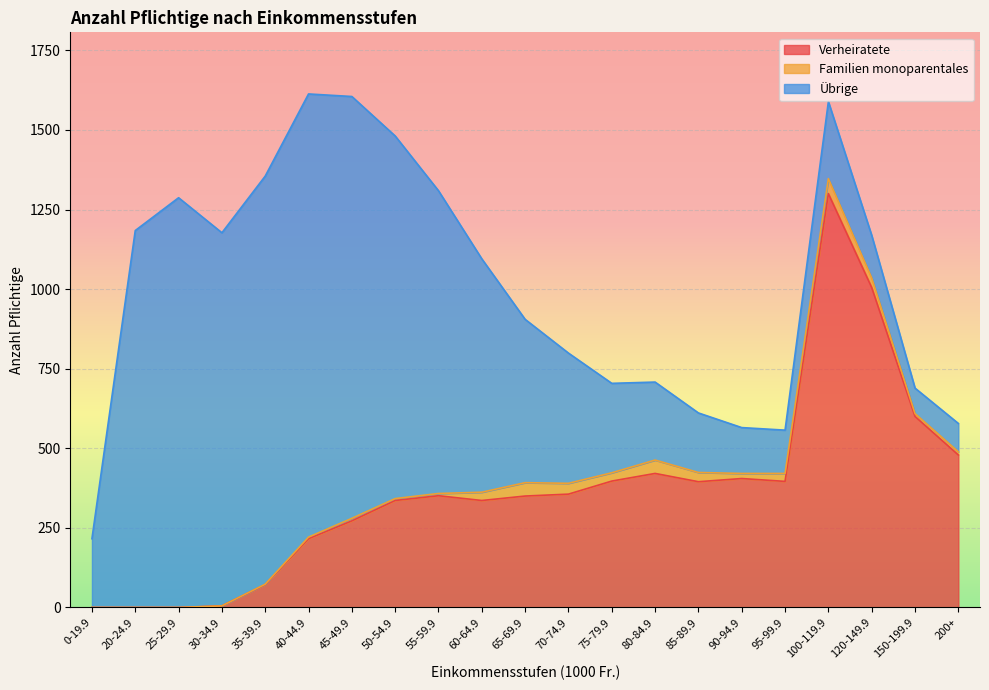

Reading left to right, extract all data points from this chart.

Verheiratete: 0-19.9=0	20-24.9=0	25-29.9=0	30-34.9=5	35-39.9=72	40-44.9=216	45-49.9=272	50-54.9=336	55-59.9=351	60-64.9=336	65-69.9=350	70-74.9=356	75-79.9=397	80-84.9=421	85-89.9=395	90-94.9=405	95-99.9=396	100-119.9=1300	120-149.9=1005	150-199.9=600	200+=479
Total: 0-19.9=216	20-24.9=1184	25-29.9=1287	30-34.9=1177	35-39.9=1355	40-44.9=1613	45-49.9=1605	50-54.9=1481	55-59.9=1309	60-64.9=1095	65-69.9=905	70-74.9=799	75-79.9=704	80-84.9=708	85-89.9=611	90-94.9=565	95-99.9=557	100-119.9=1589	120-149.9=1169	150-199.9=689	200+=578